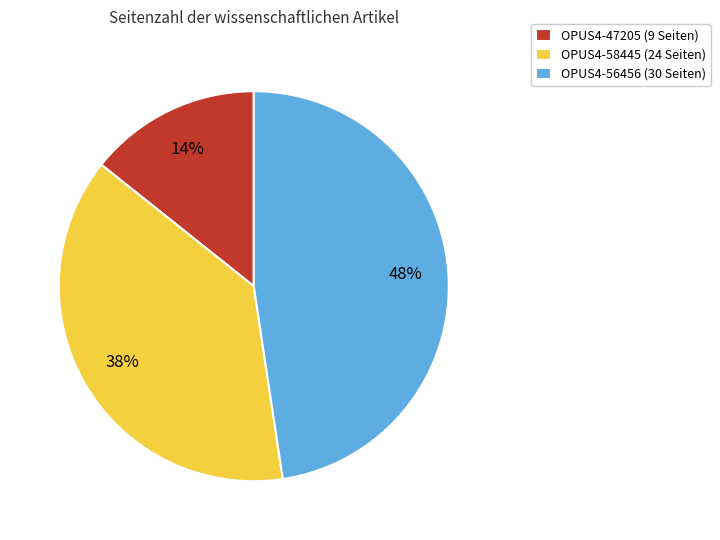

To the nearest percent, what is the difference between the OPUS4-58445 and OPUS4-47205 slice percentages?

24%